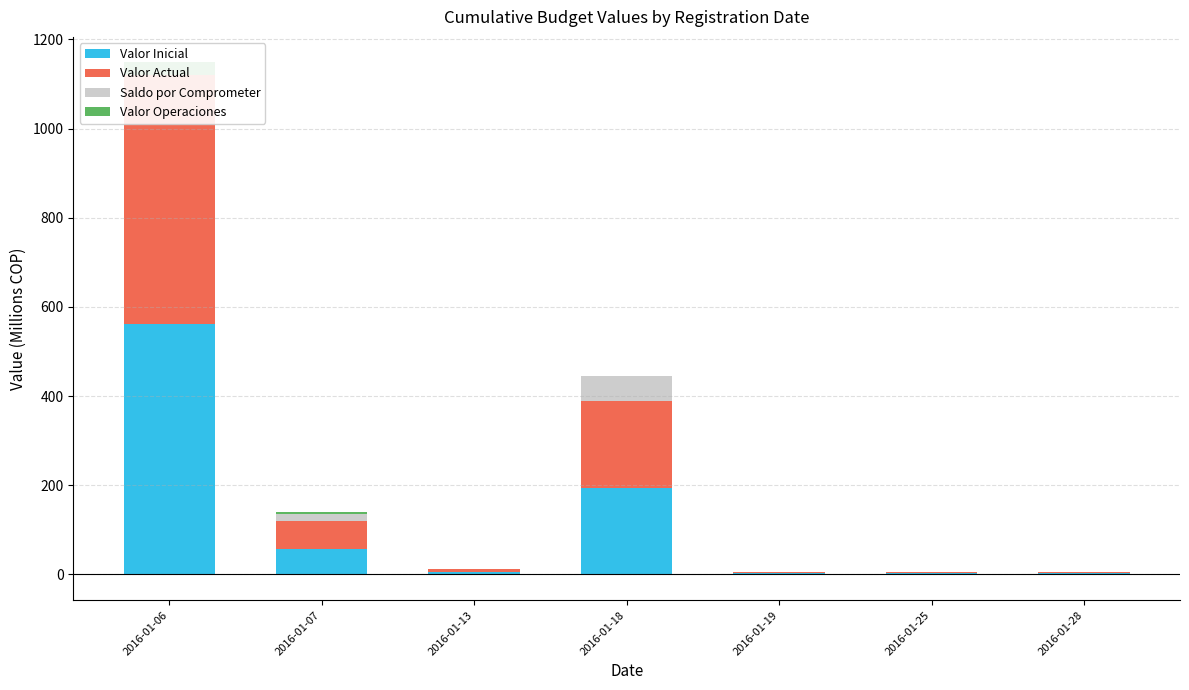

What is the average value of the Valor Inicial series?

118.2